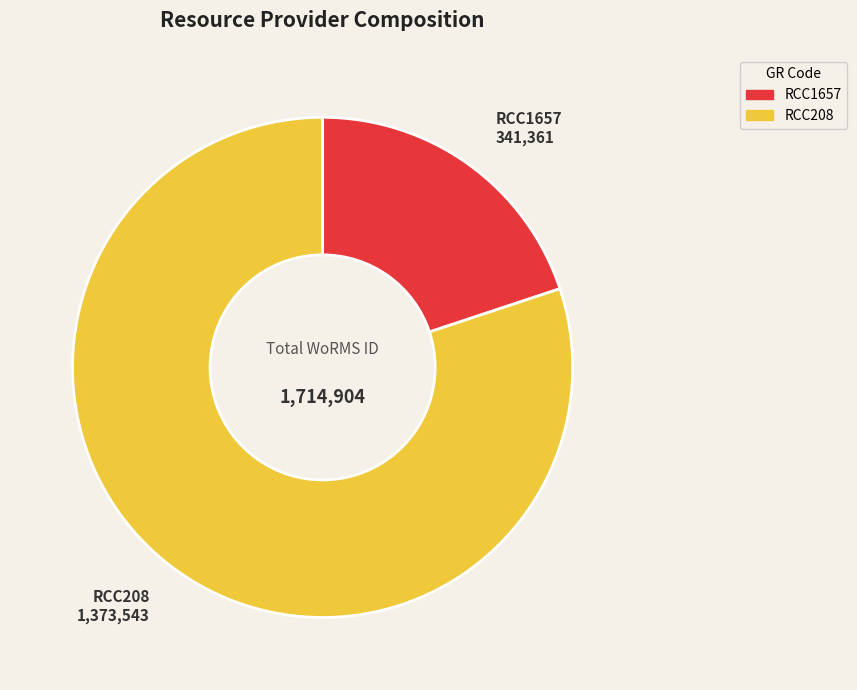

Rank the categories by value from highest to lowest.

RCC208, RCC1657